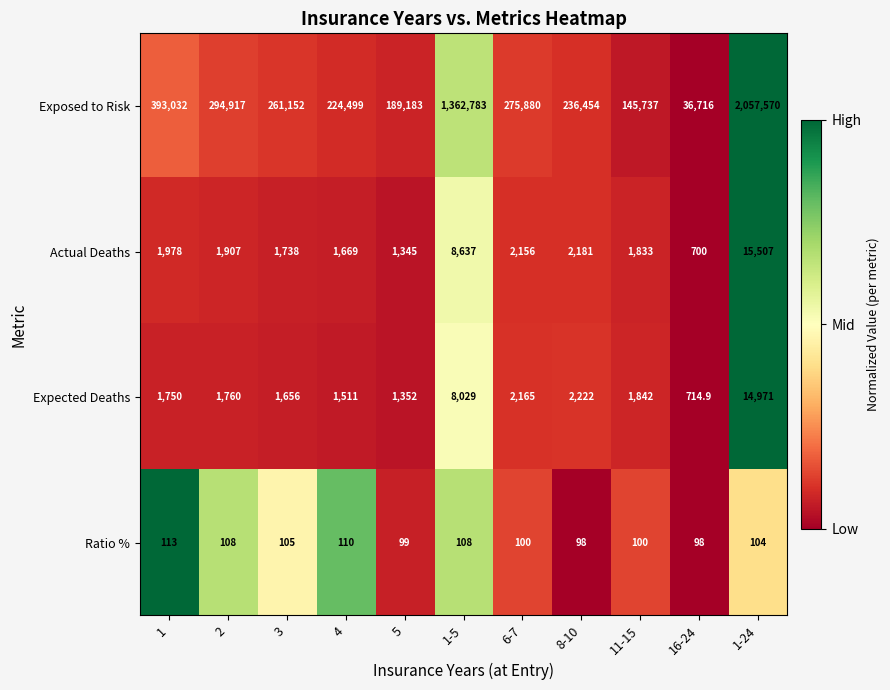

List the series in order of their peak value, highest first.

Exposed to Risk, Actual Deaths, Expected Deaths, Ratio %